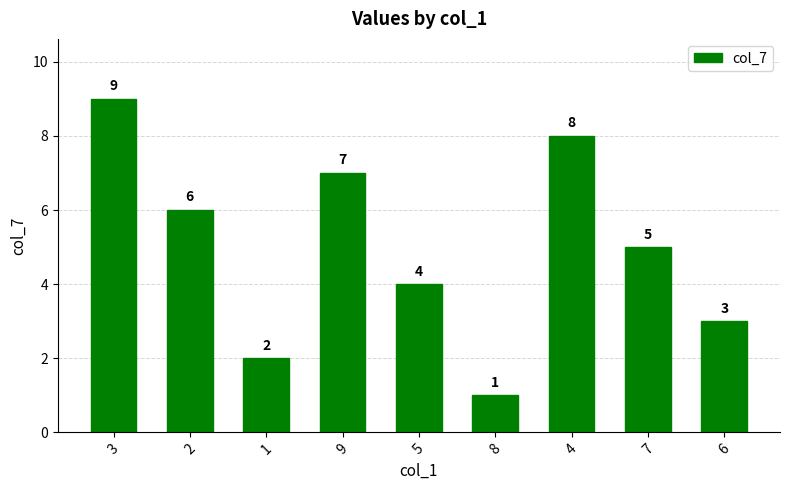

List the labels in order of value, smallest first.

8, 1, 6, 5, 7, 2, 9, 4, 3